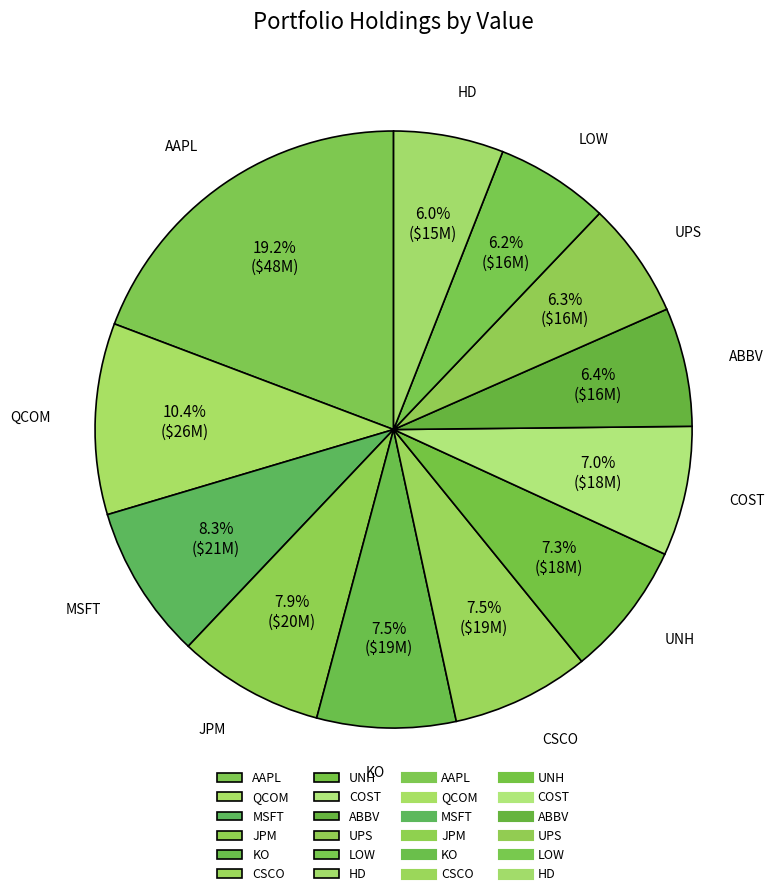

Which category has the biggest portion of the pie?

AAPL